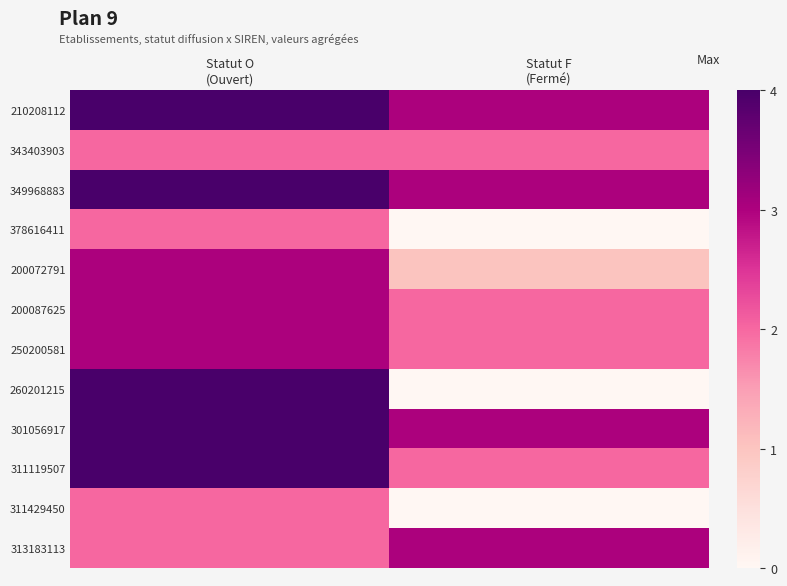

Reading left to right, transcribe all the data shown in this chart.

210208112: Statut O
(Ouvert)=4	Statut F
(Fermé)=3
343403903: Statut O
(Ouvert)=2	Statut F
(Fermé)=2
349968883: Statut O
(Ouvert)=4	Statut F
(Fermé)=3
378616411: Statut O
(Ouvert)=2	Statut F
(Fermé)=0
200072791: Statut O
(Ouvert)=3	Statut F
(Fermé)=1
200087625: Statut O
(Ouvert)=3	Statut F
(Fermé)=2
250200581: Statut O
(Ouvert)=3	Statut F
(Fermé)=2
260201215: Statut O
(Ouvert)=4	Statut F
(Fermé)=0
301056917: Statut O
(Ouvert)=4	Statut F
(Fermé)=3
311119507: Statut O
(Ouvert)=4	Statut F
(Fermé)=2
311429450: Statut O
(Ouvert)=2	Statut F
(Fermé)=0
313183113: Statut O
(Ouvert)=2	Statut F
(Fermé)=3